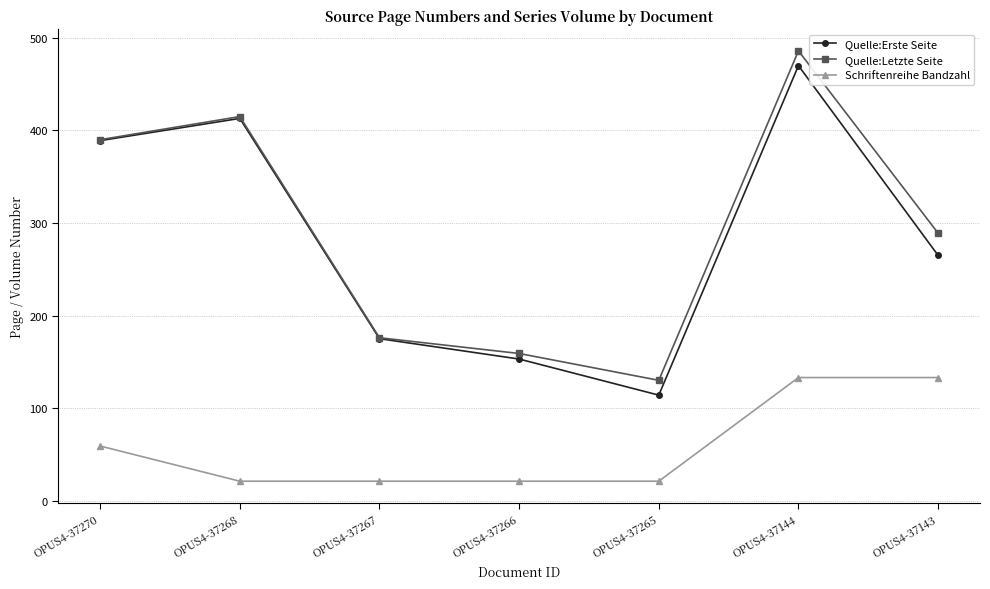

Does the chart display data point markers on the line(s)?

Yes